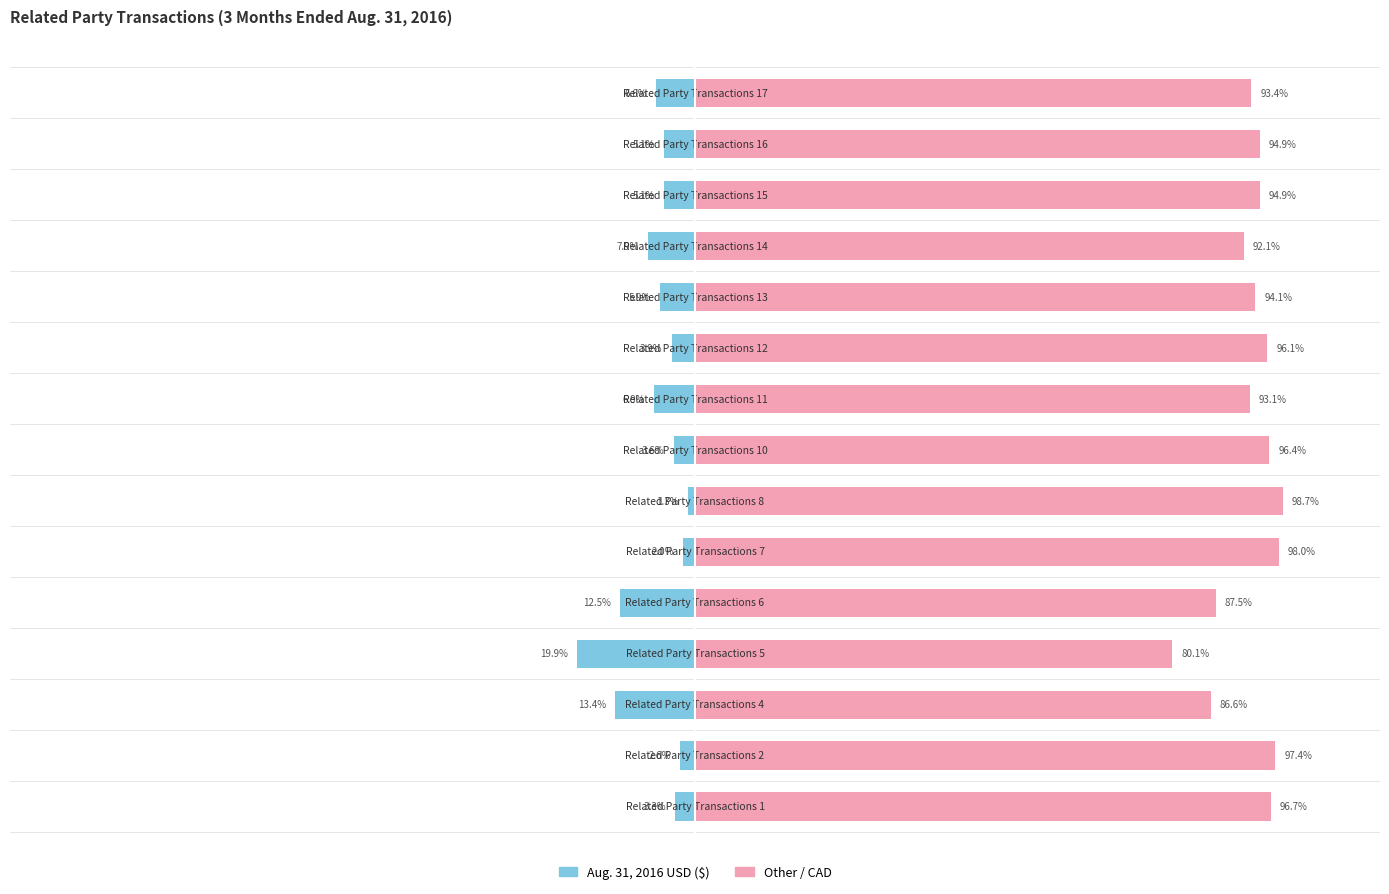

What is the difference between the maximum and second lowest values in the Other / CAD series?

12.2